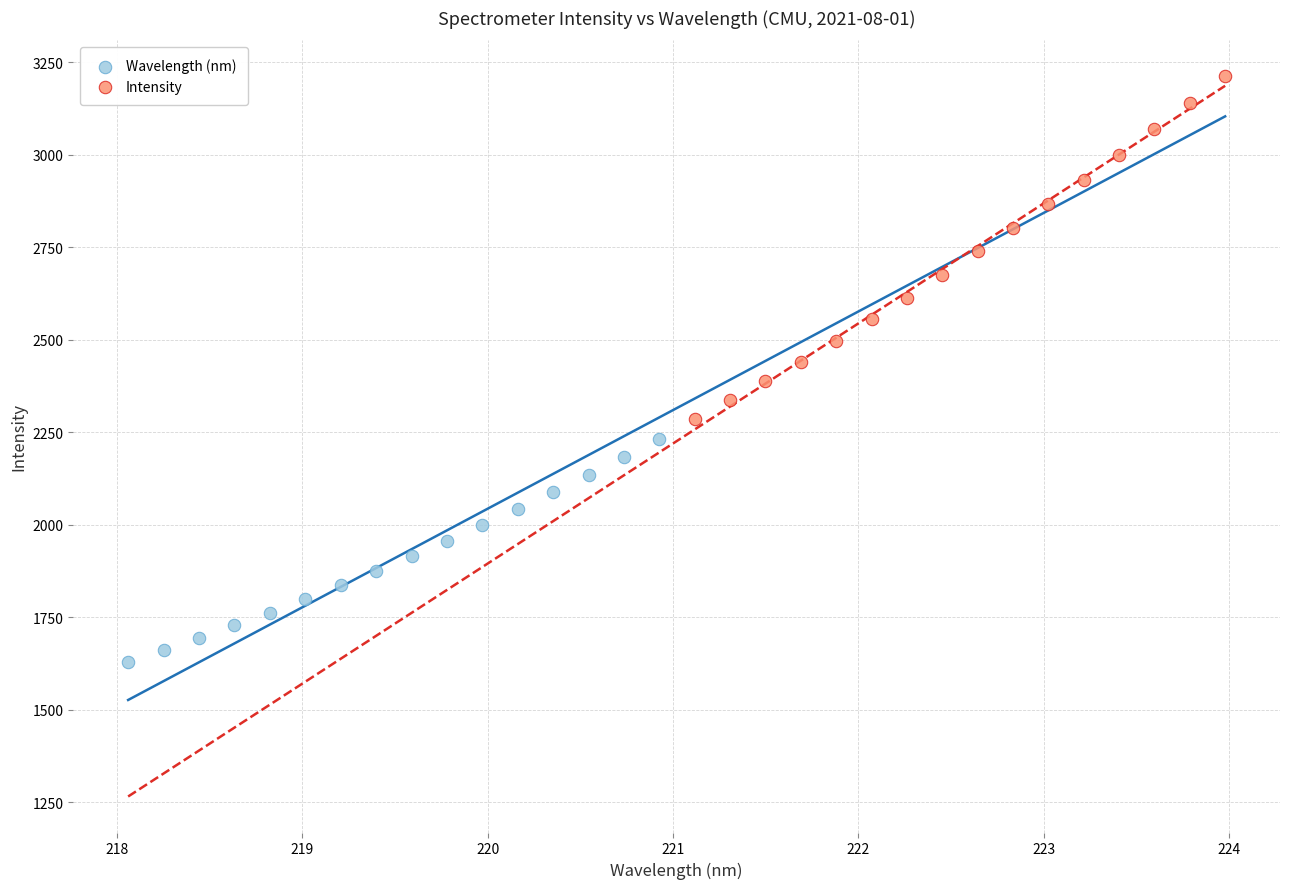

Which series has the largest Y range (max minus min)?

Intensity